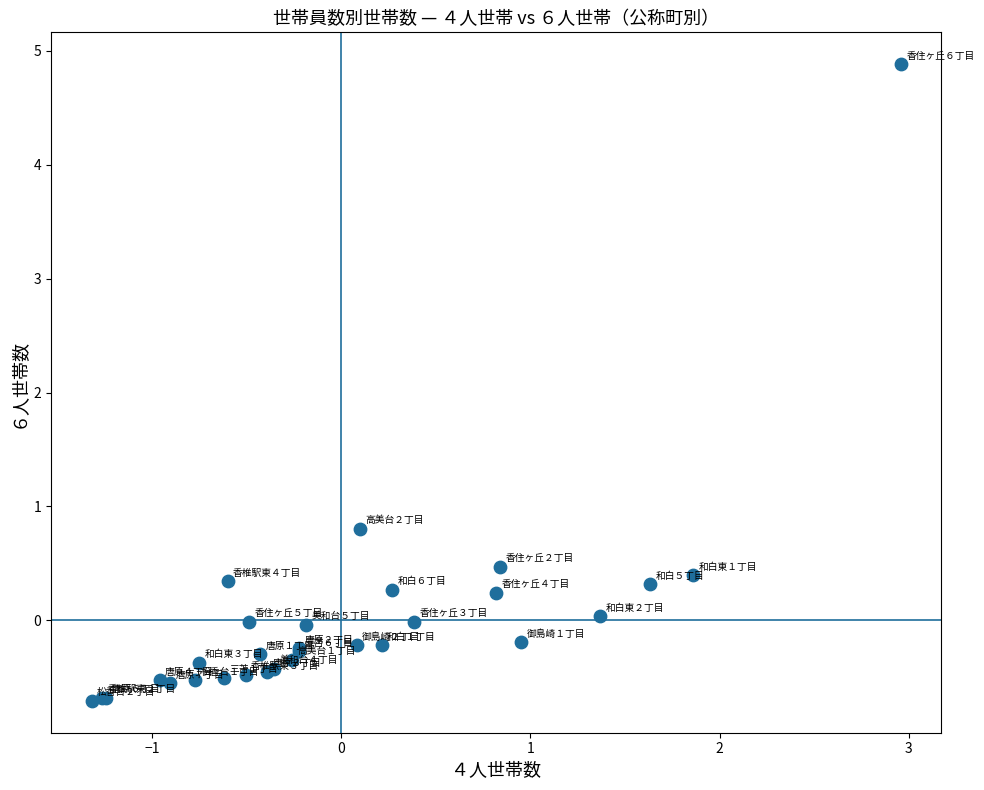

What Y value in the scatter plot is closest to 2?

0.8